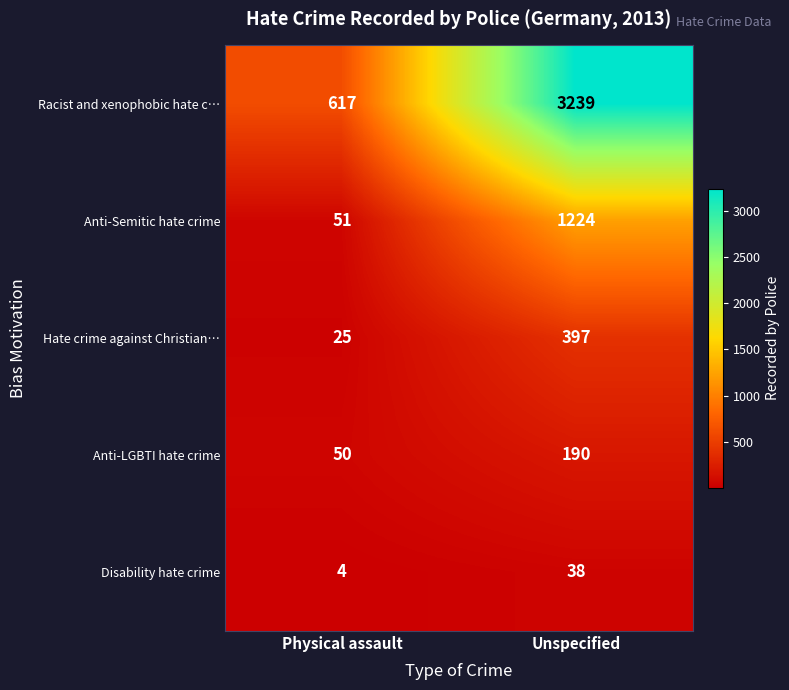

What is the spread (max minus min) of values at Unspecified?

3201